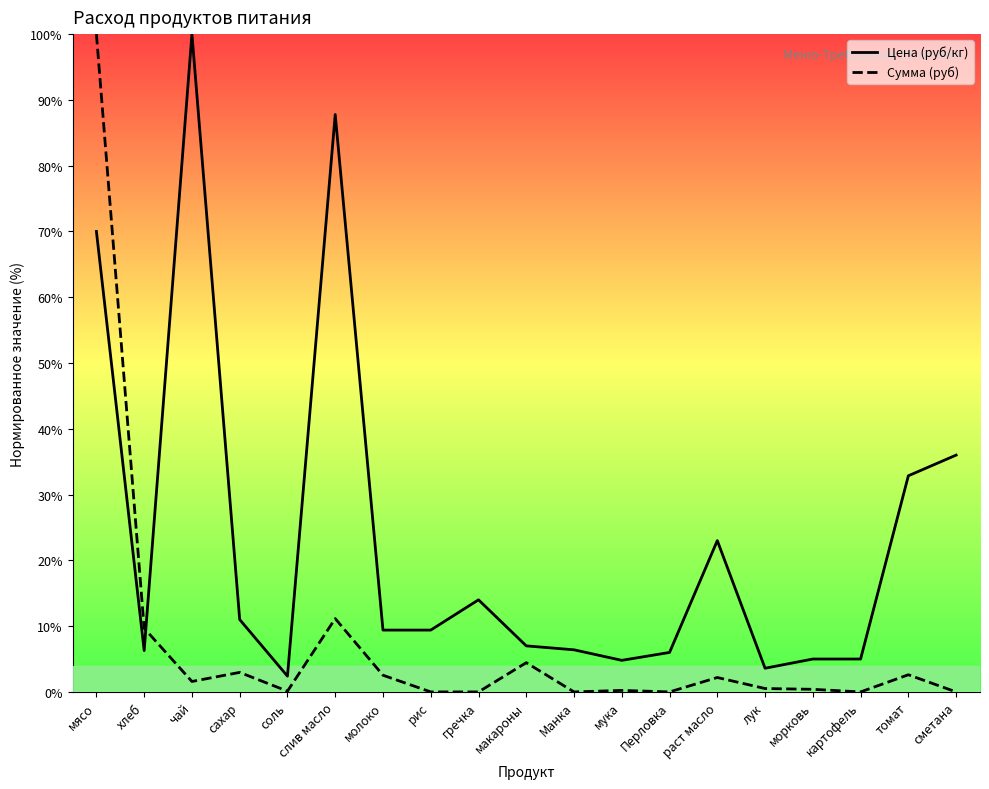

Reading left to right, list all the values displayed in this chart.

Цена (руб/кг): 70.0	6.3	100.0	11.0	2.4	87.8	9.4	9.4	14.0	7.0	6.4	4.8	6.0	23.0	3.6	5.0	5.0	32.9	36.0
Сумма (руб): 100.0	9.7	1.6	3.0	0.1	11.1	2.5	0.0	0.0	4.4	0.0	0.2	0.0	2.2	0.5	0.4	0.0	2.6	0.0